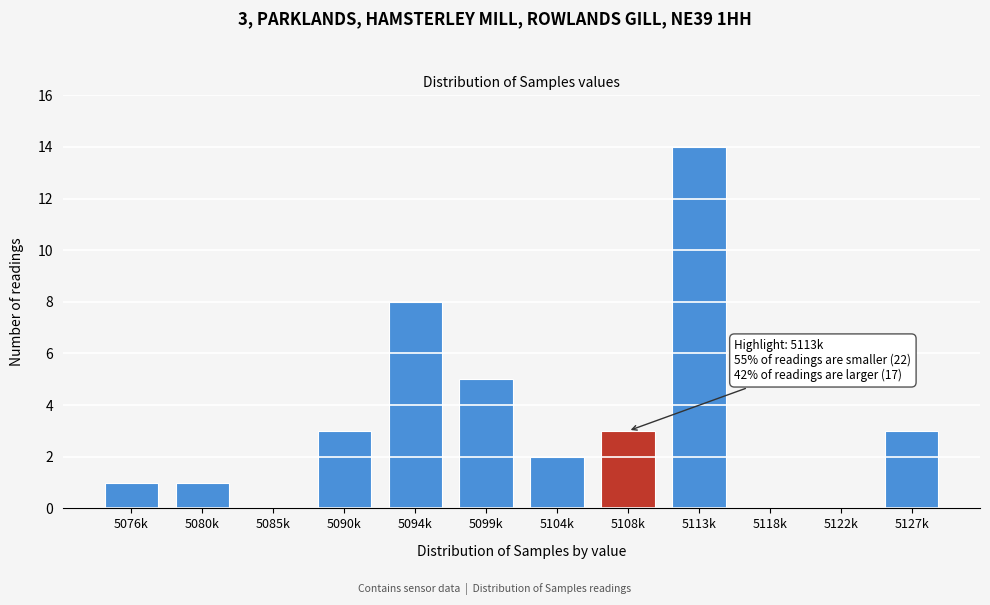

Reading left to right, what are all the values shown in this chart?

5076k=1	5080k=1	5085k=0	5090k=3	5094k=8	5099k=5	5104k=2	5108k=3	5113k=14	5118k=0	5122k=0	5127k=3